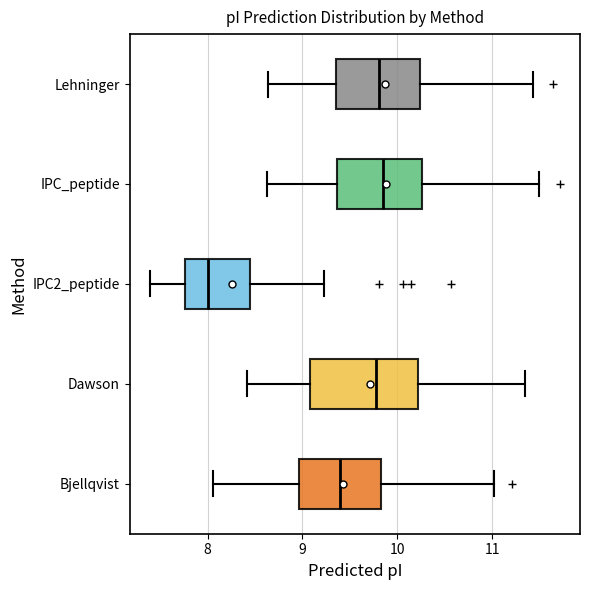

Which box is the widest, from its left edge to its right edge?

Dawson